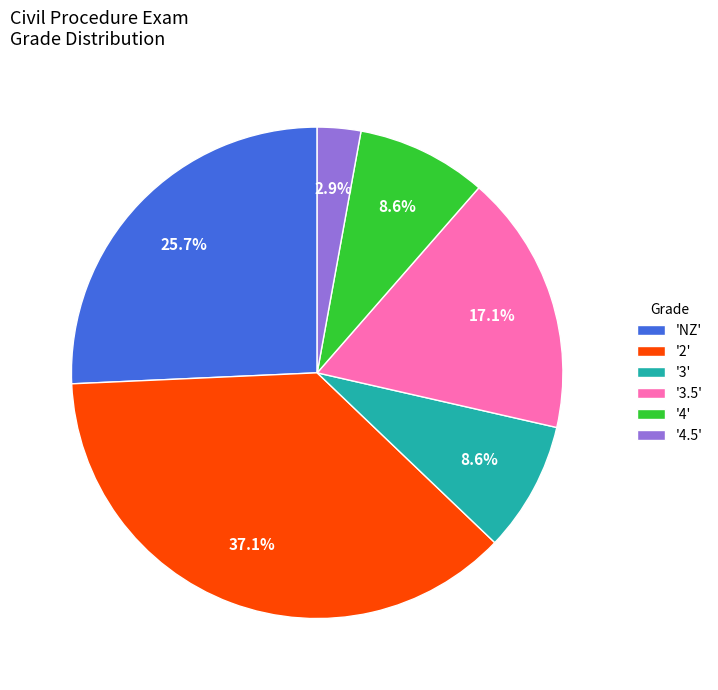

What is the smallest slice in the pie chart?

'4.5'